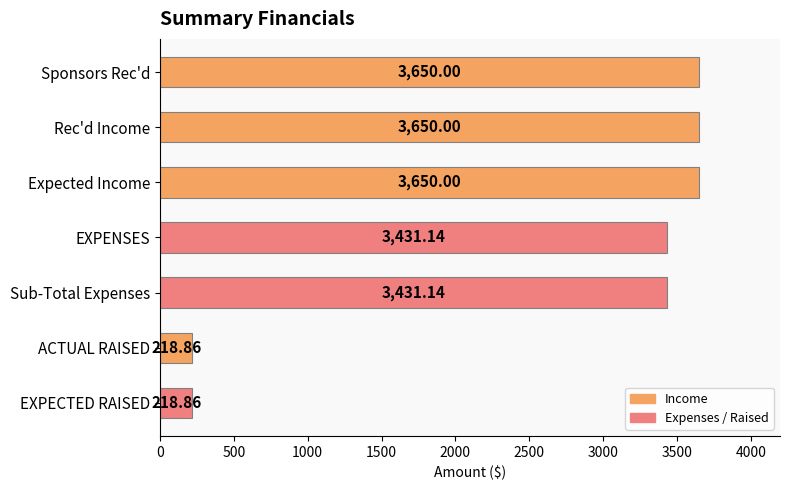

What is the difference between the maximum and minimum values?

3431.1